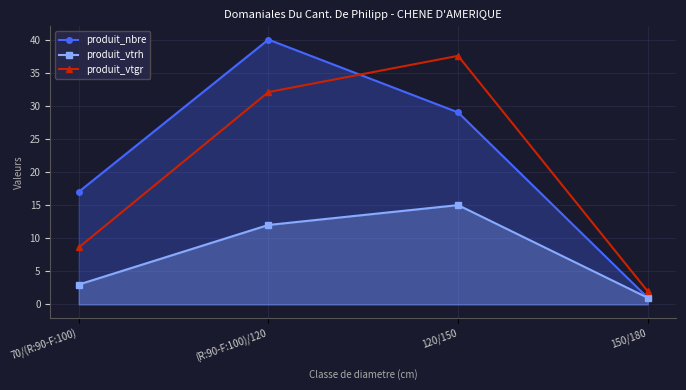

Where does the produit_nbre series first go above 29?

(R:90-F:100)/120